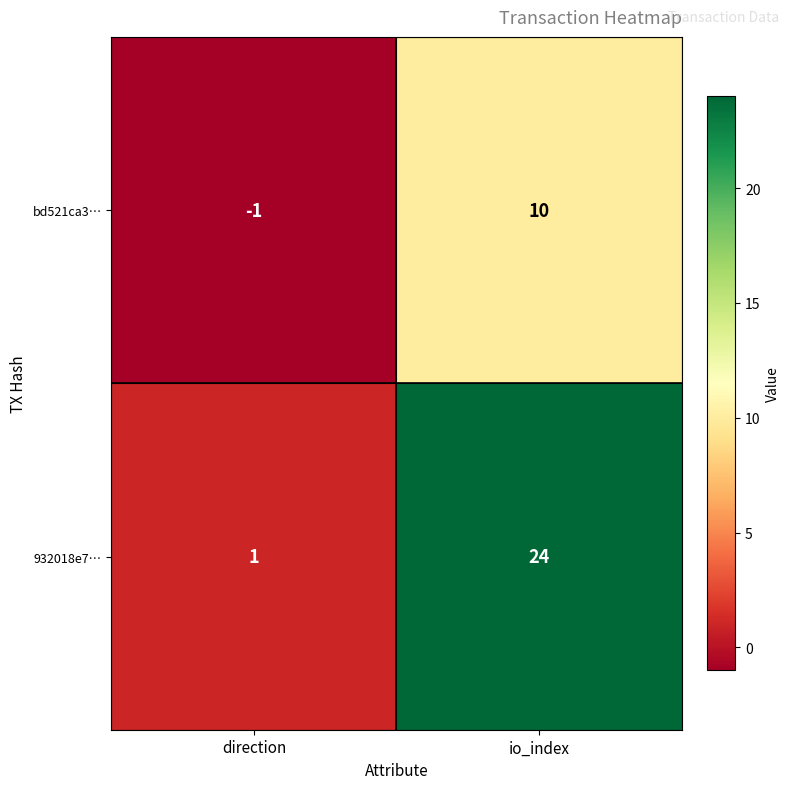

Which label corresponds to the smallest value in the chart?

direction